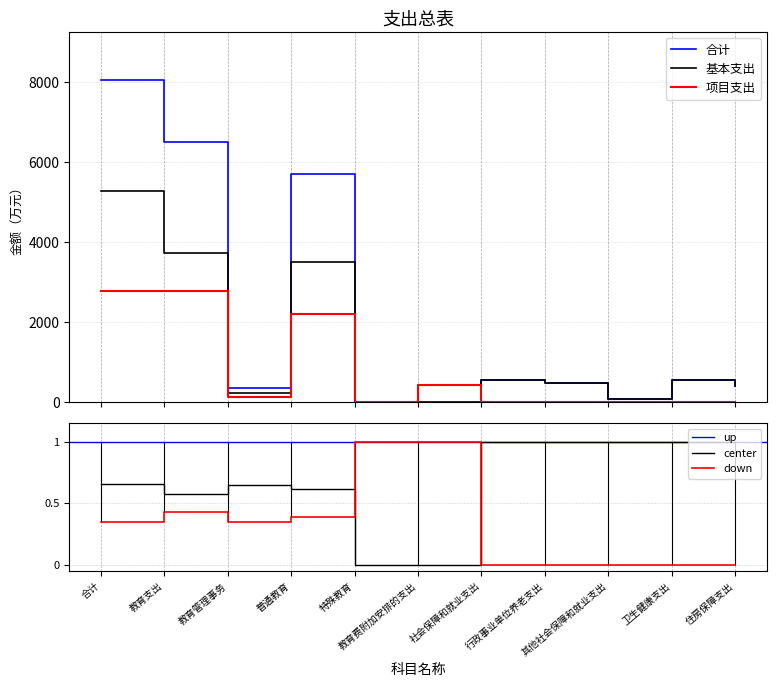

What is the difference between the highest and lowest values at 教育管理事务?

231.2